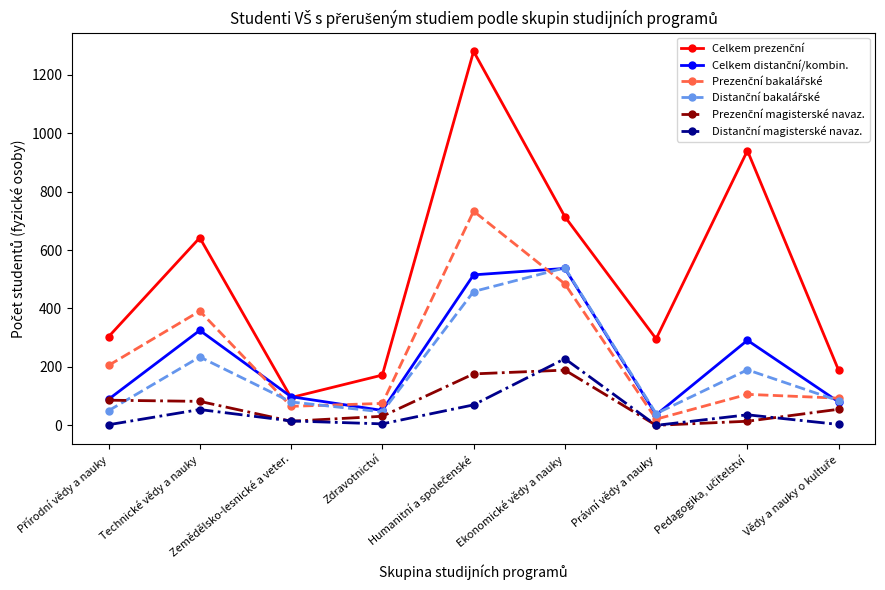

What is the greatest value displayed?

1280